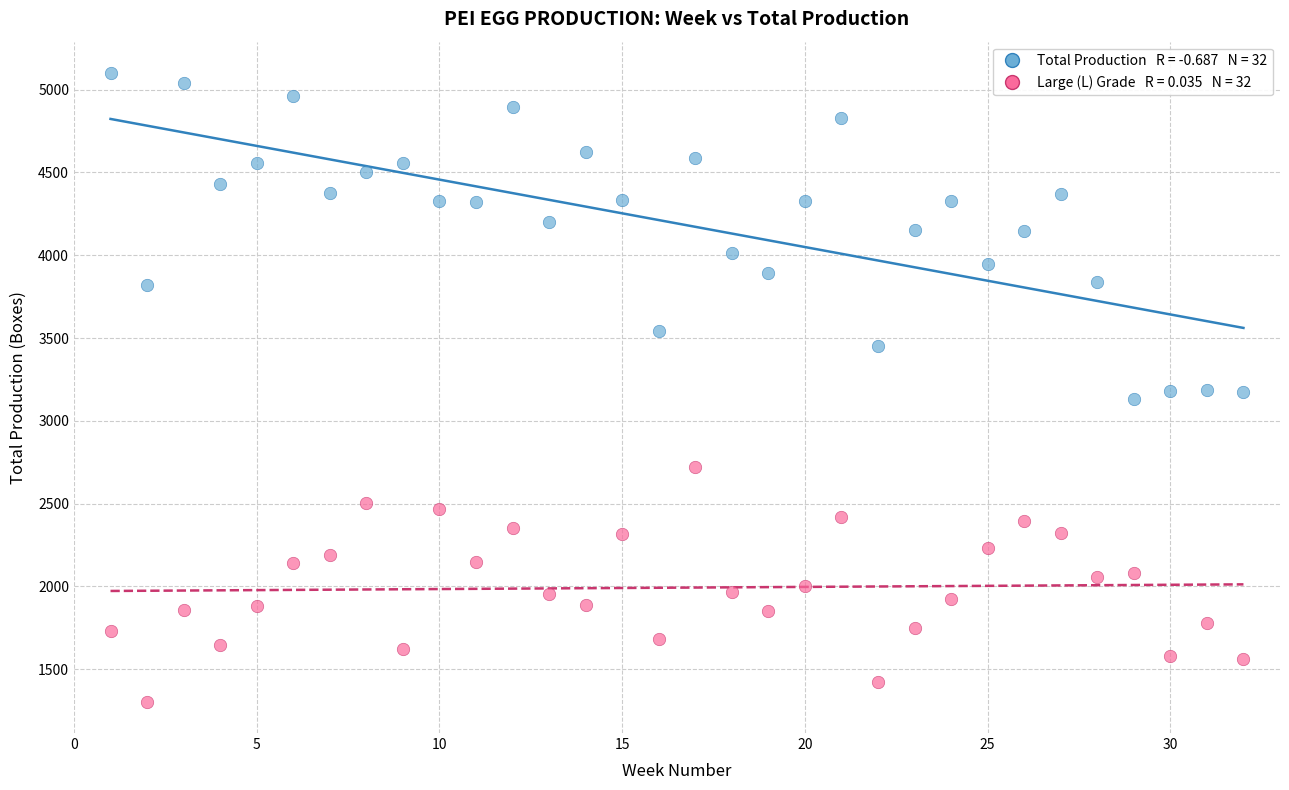

Across all data points, what is the range of Y values (max minus min)?

3795